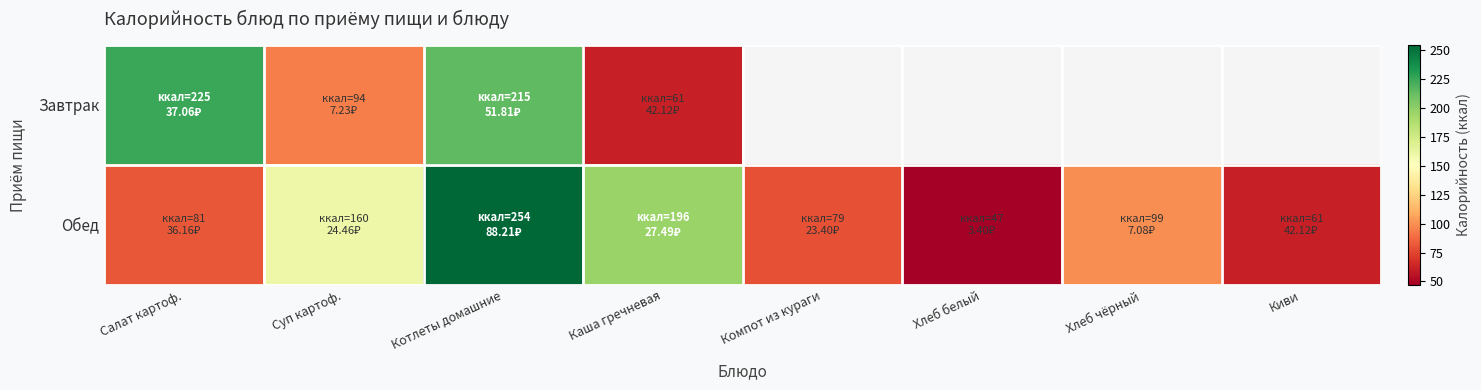

How many data points in Обед are above 99?

3